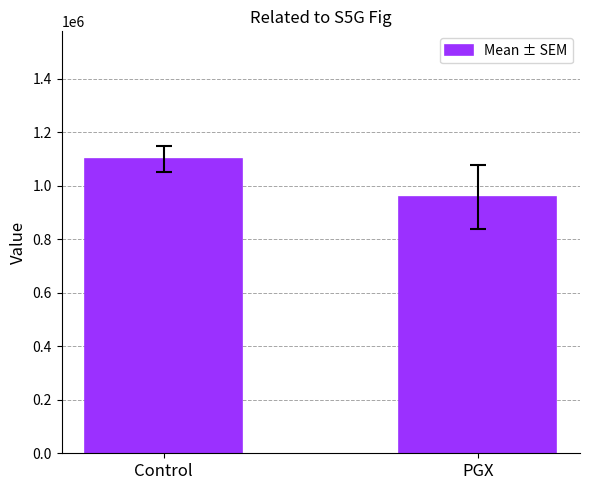

Count the values in the range 956286 to 1098000.

2